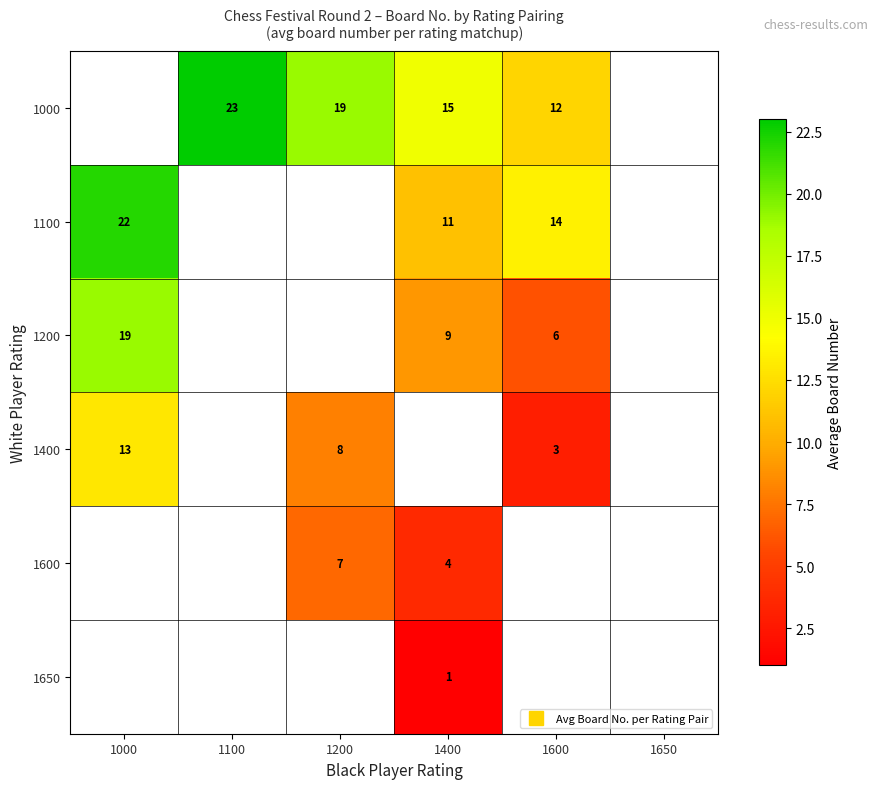

Is it true that 1100 equals 13.5 at 1600?

True